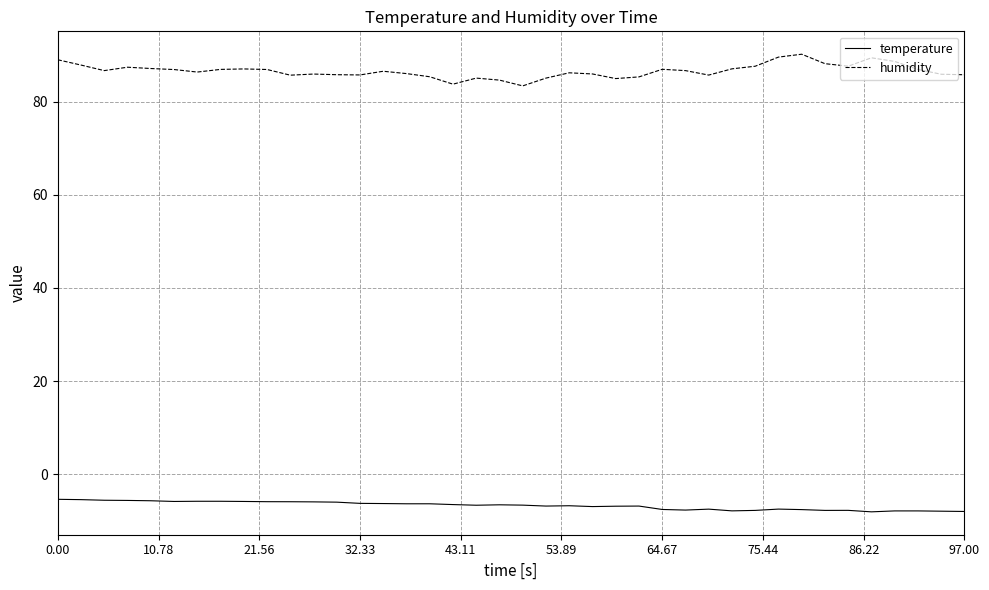

Does the chart display data point markers on the line(s)?

No